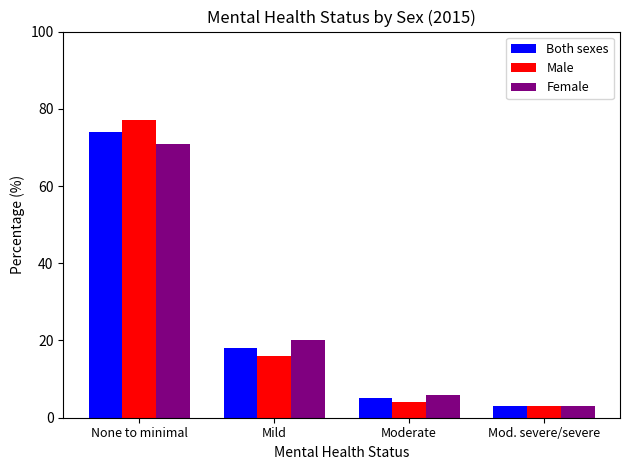

Which label corresponds to the smallest value in the chart?

Mod. severe/severe